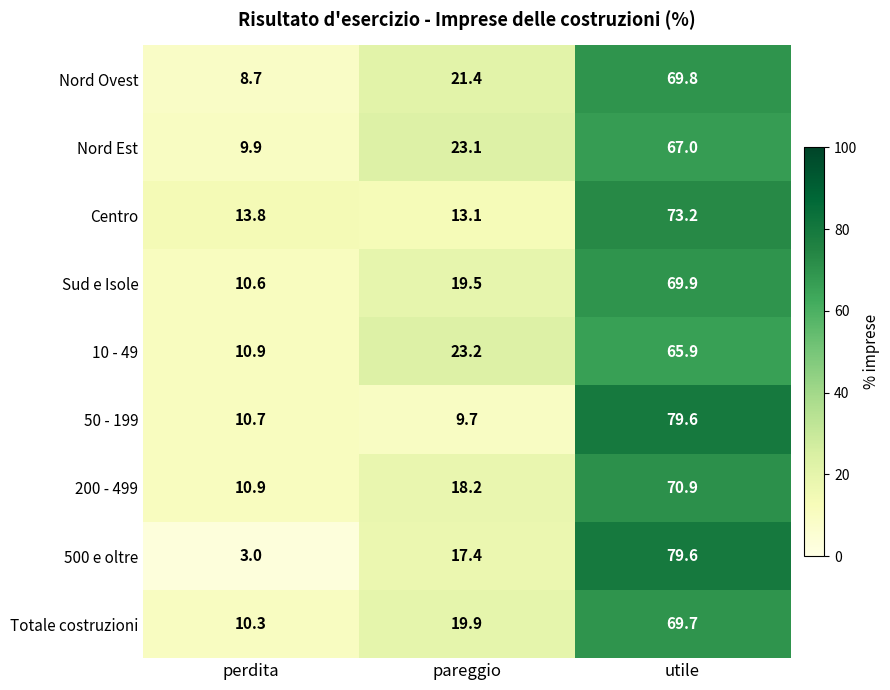

What is the spread (max minus min) of values at perdita?

10.8